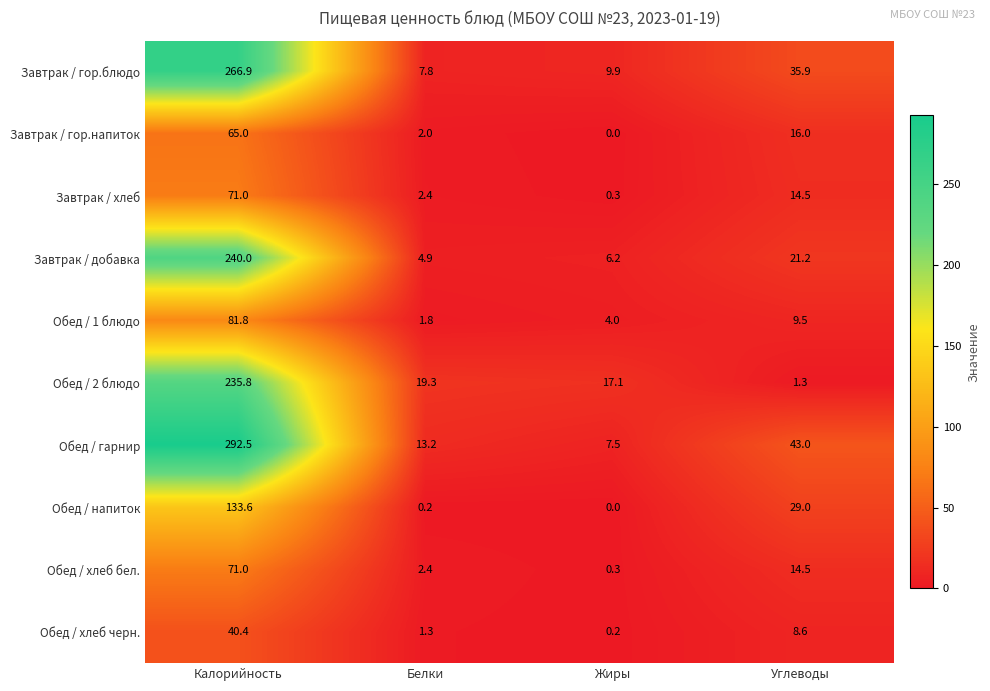

Which series has the largest range (max minus min)?

Обед / гарнир